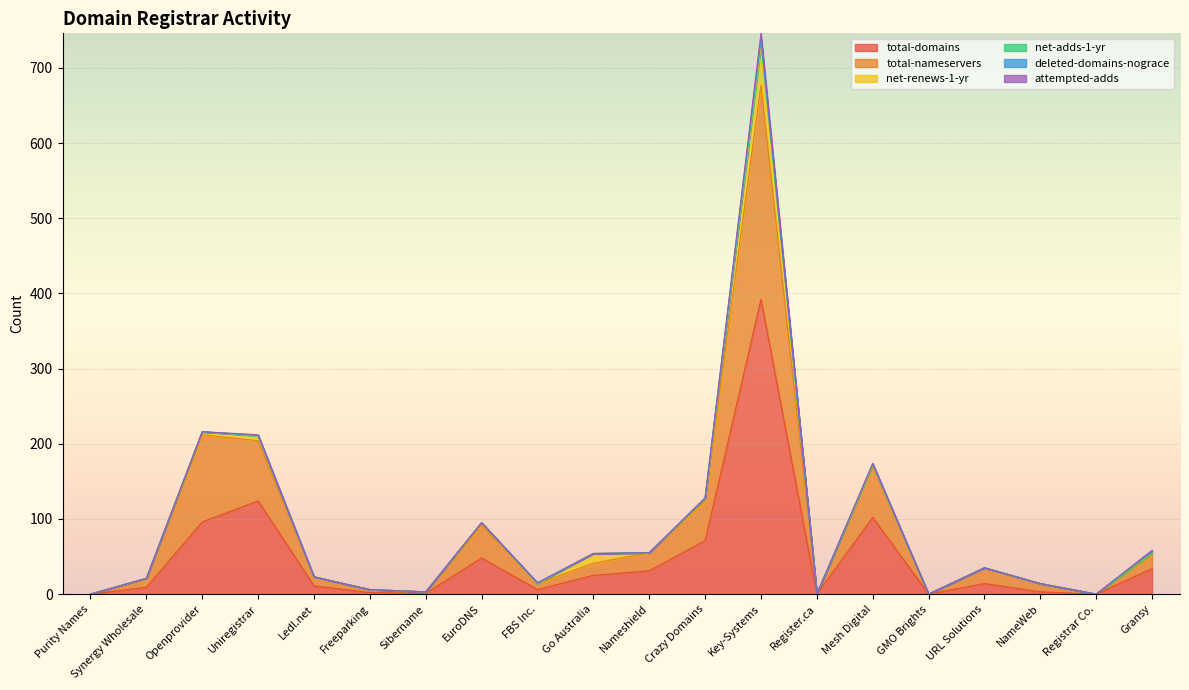

Is it true that total-nameservers equals -134 at Register.ca?

False